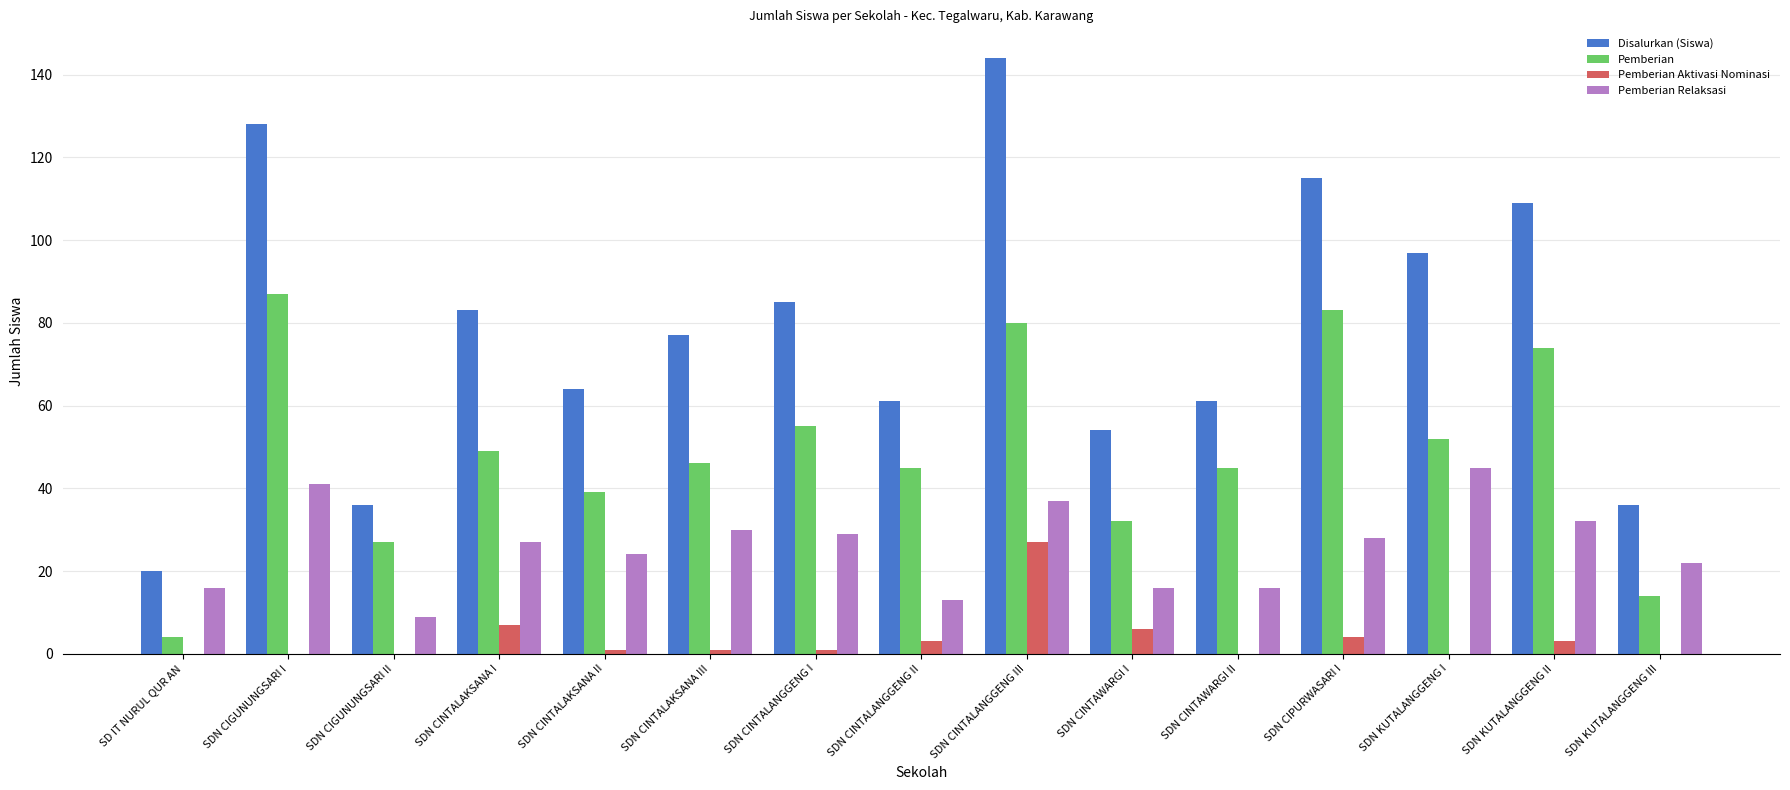

At which category is the sum across all series the highest?

SDN CINTALANGGENG III